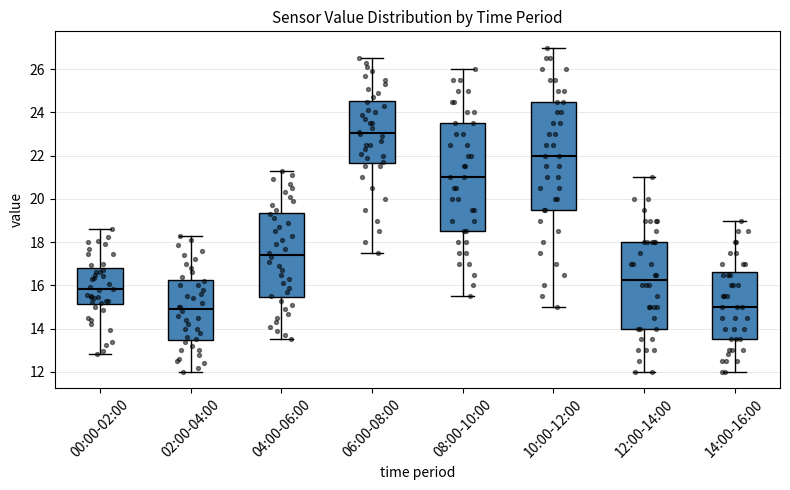

Reading left to right, read every box against the y-axis: the position of its median line, the range the box covers, and the ends of its whiskers. The values are not printed on the chart, so give them approximately, as read against the axis.

00:00-02:00: median 15.8, box 15.2 to 16.8, whiskers 12.8 to 18.6
02:00-04:00: median 15.0, box 13.4 to 16.2, whiskers 12.0 to 18.4
04:00-06:00: median 17.4, box 15.4 to 19.4, whiskers 13.6 to 21.4
06:00-08:00: median 23.0, box 21.6 to 24.6, whiskers 17.6 to 26.6
08:00-10:00: median 21.0, box 18.6 to 23.6, whiskers 15.6 to 26.0
10:00-12:00: median 22.0, box 19.6 to 24.6, whiskers 15.0 to 27.0
12:00-14:00: median 16.2, box 14.0 to 18.0, whiskers 12.0 to 21.0
14:00-16:00: median 15.0, box 13.6 to 16.6, whiskers 12.0 to 19.0